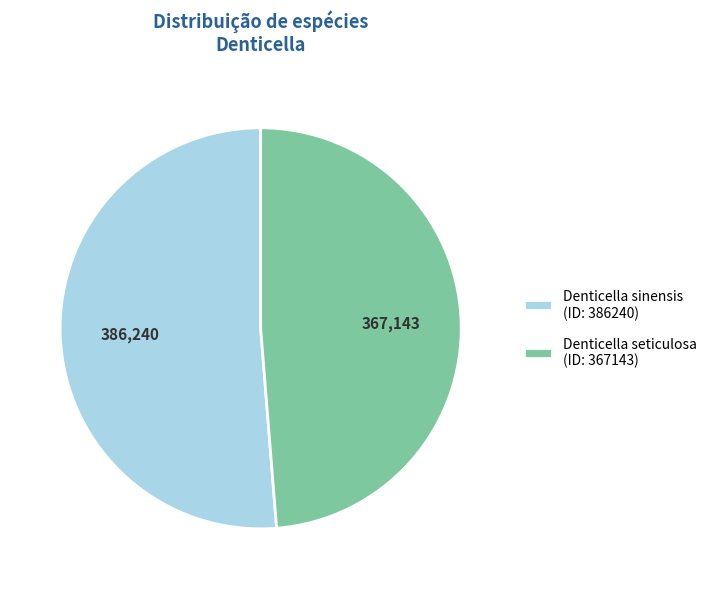

Does any single category account for the majority?

Yes